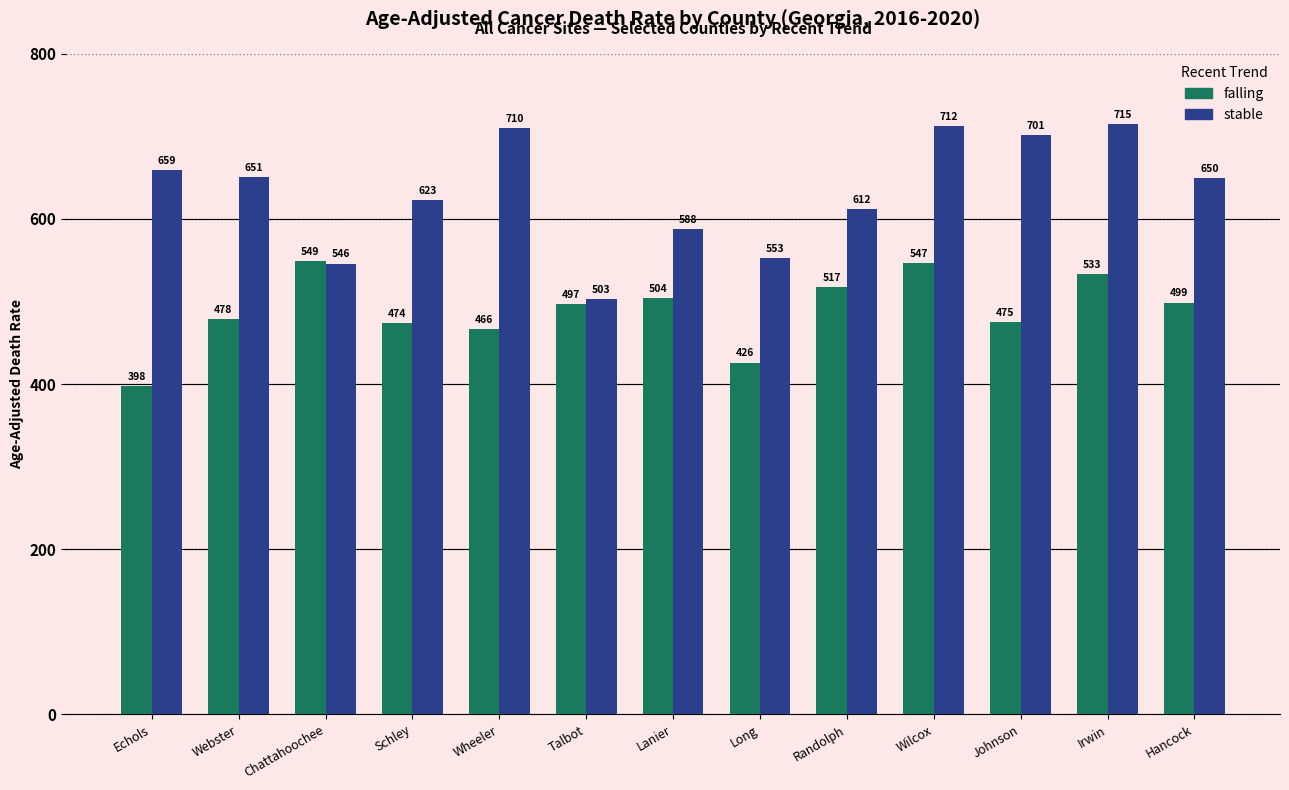

How many bars are there in each group?

2